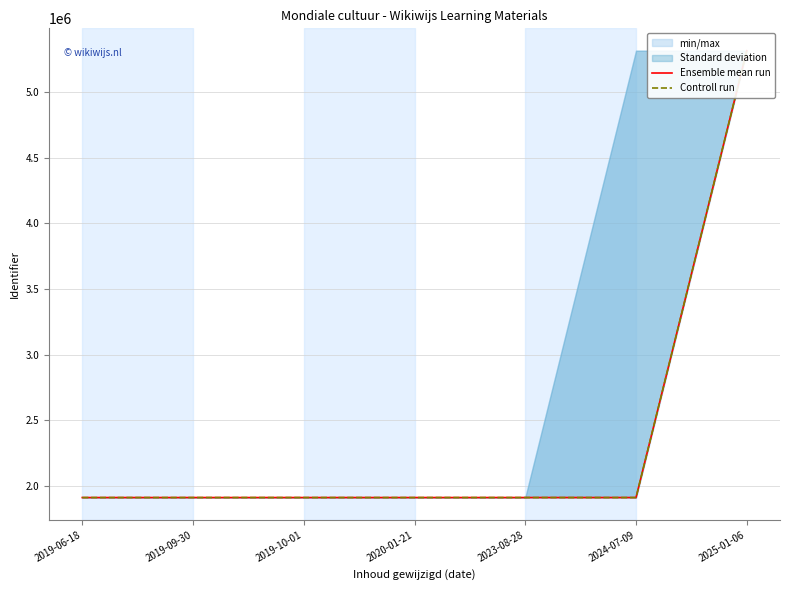

Reading left to right, list all the values displayed in this chart.

Ensemble mean run: 1912619	1912627	1912631	1912634	1912638	1912641	5314413
Controll run: 1912619	1912627	1912631	1912634	1912638	1912641	5314413